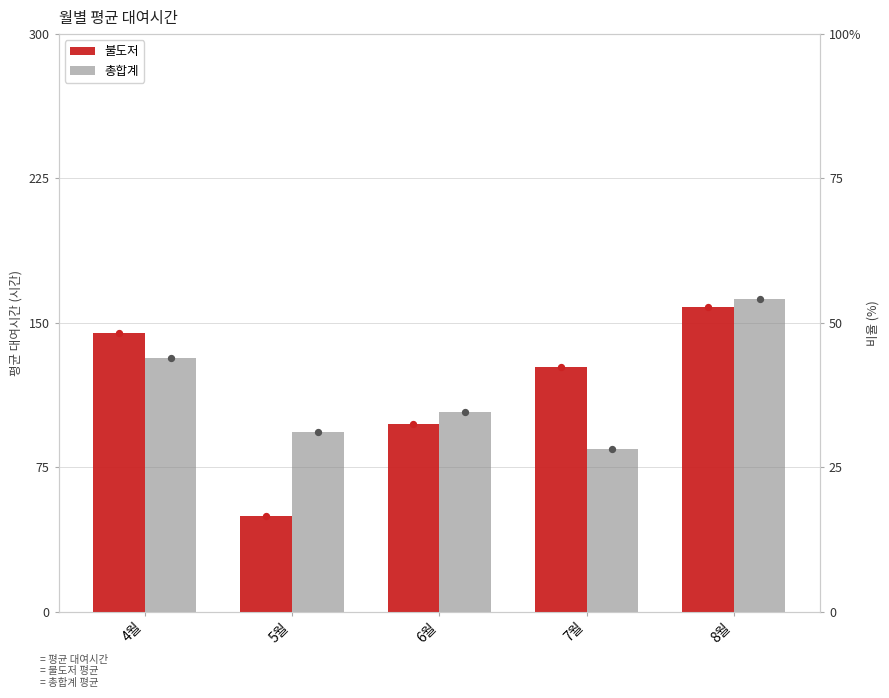

Which series reaches the maximum Y coordinate?

총합계